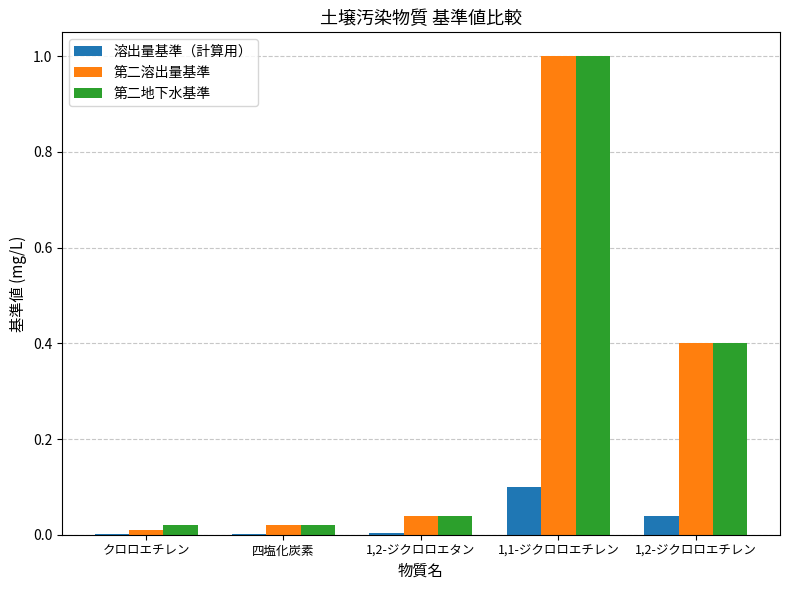

The value of 溶出量基準（計算用） at クロロエチレン is 0.0. True or false?

True